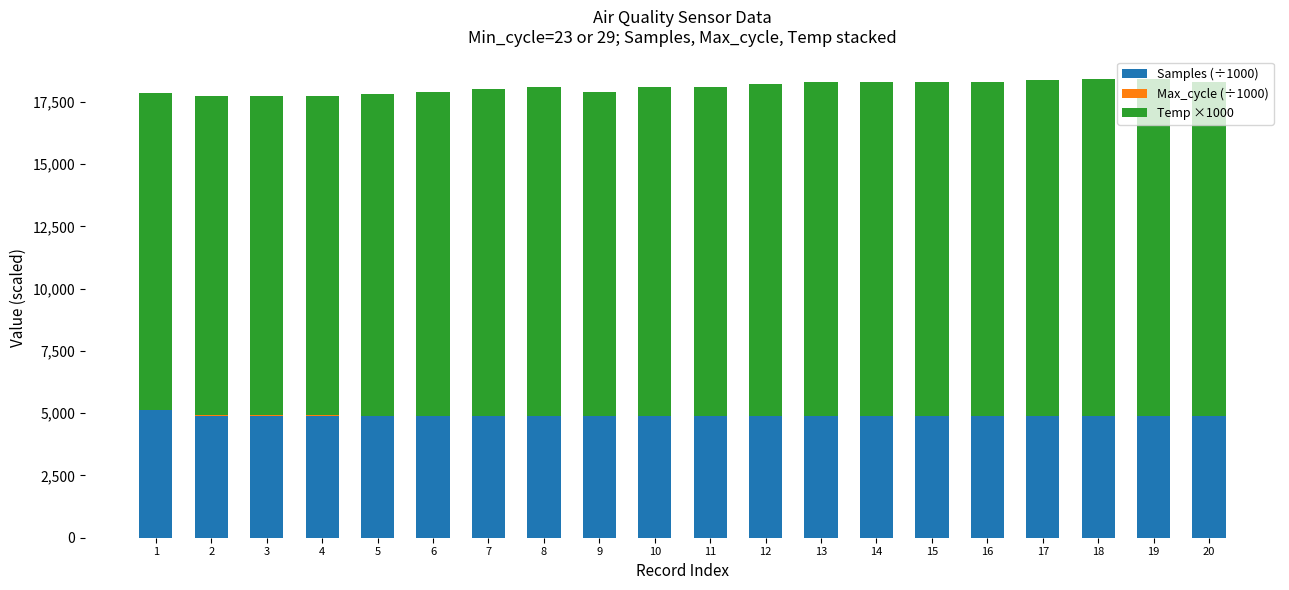

How many categories are shown in the chart?

20